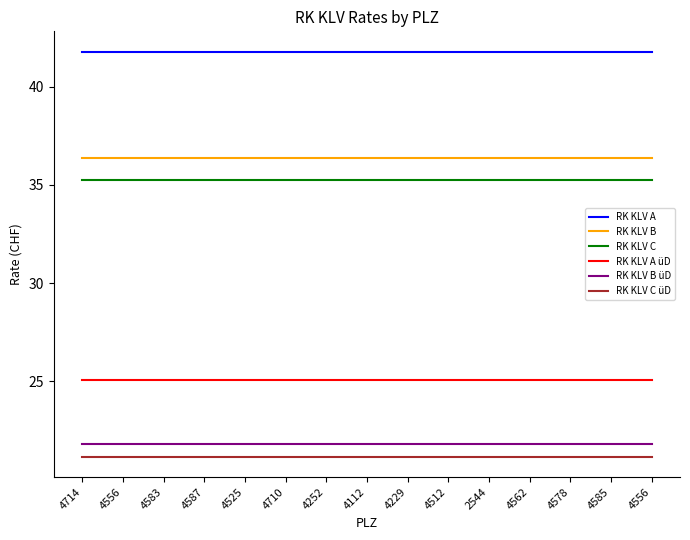

What is the sum of the RK KLV C üD values at 4556 and 4587?

42.3